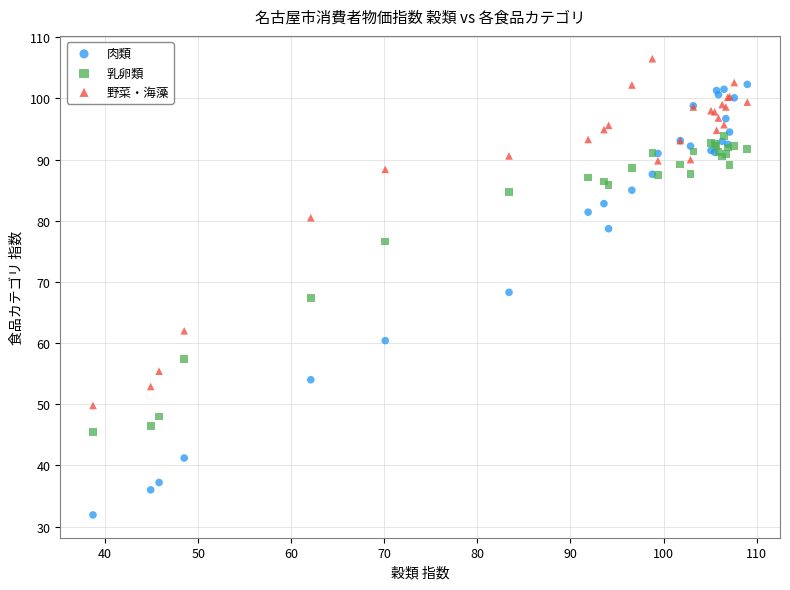

What are all the series names shown in the legend?

肉類, 乳卵類, 野菜・海藻